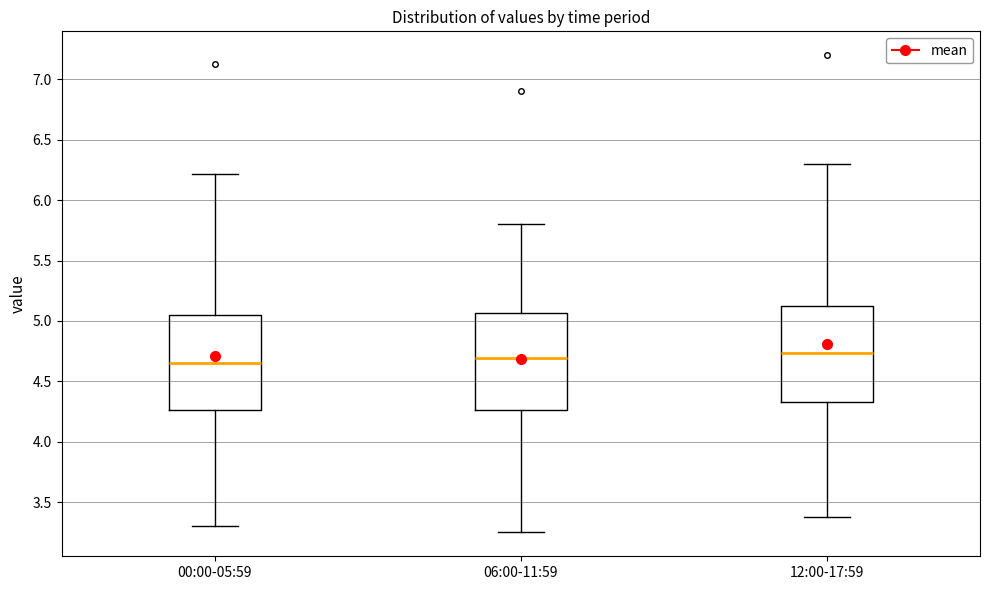

Reading left to right, transcribe this box plot: for each box, give where its median line is, the range the box spans, and where its two whiskers end, as read against the y-axis. The values are not printed on the chart, so give them approximately, as read against the axis.

00:00-05:59: median 4.65, box 4.25 to 5.05, whiskers 3.30 to 6.20
06:00-11:59: median 4.70, box 4.25 to 5.05, whiskers 3.25 to 5.80
12:00-17:59: median 4.75, box 4.35 to 5.15, whiskers 3.40 to 6.30